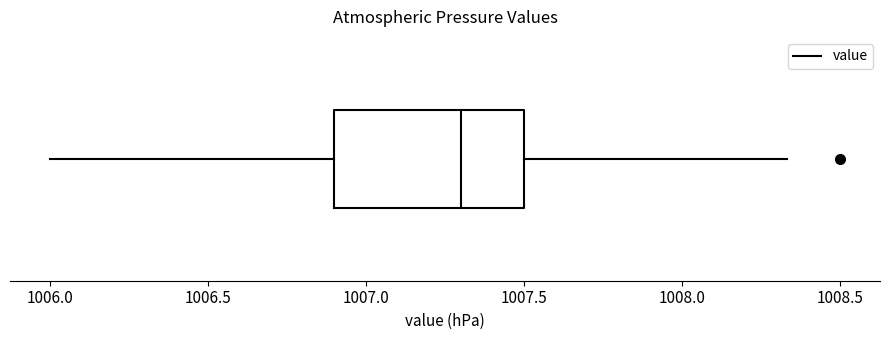

Read this box plot against the x-axis: the position of the median line, the range covered by the box, and the ends of both whiskers. The values are not printed on the chart, so give them approximately, as read against the axis.

median 1007.30, box 1006.90 to 1007.50, whiskers 1006.00 to 1008.35